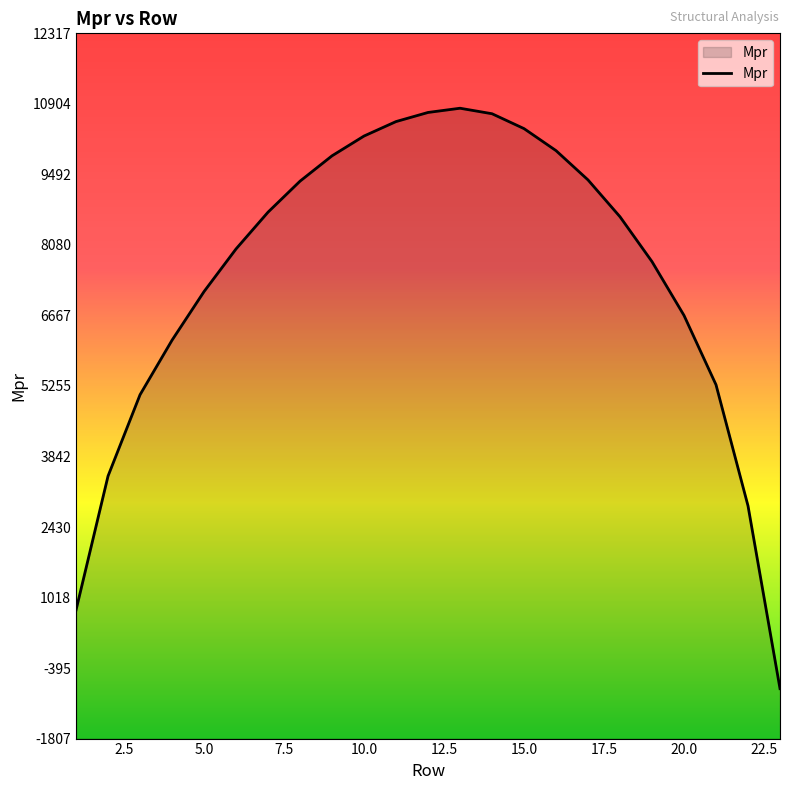

What is the greatest value displayed?

10816.8